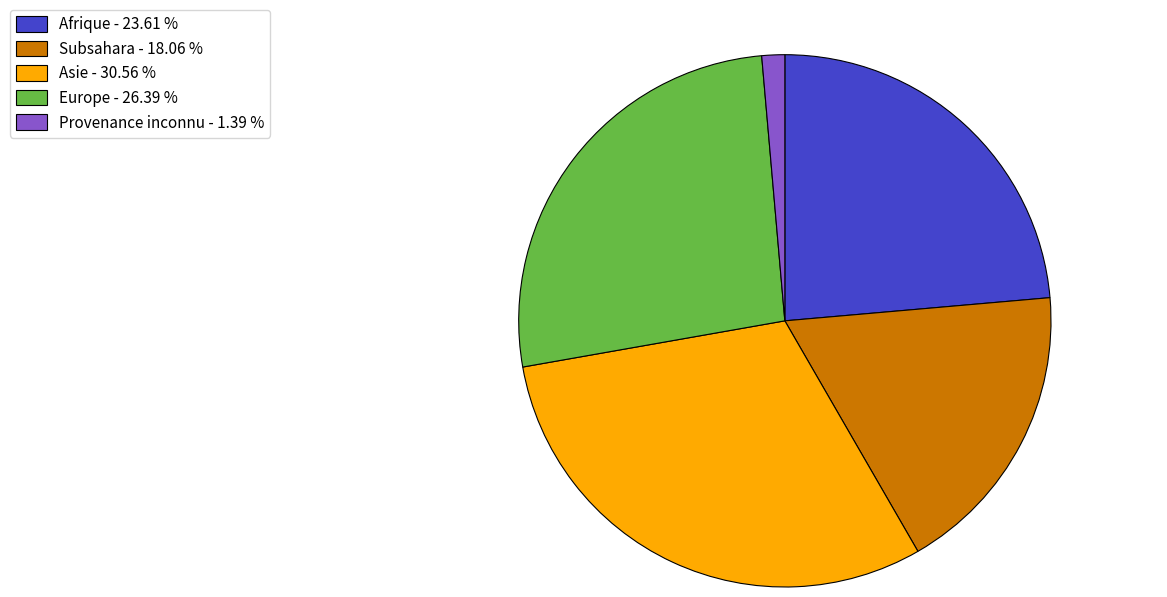

Rank the categories by value from highest to lowest.

Asie - 30.56 %, Europe - 26.39 %, Afrique - 23.61 %, Subsahara - 18.06 %, Provenance inconnu - 1.39 %